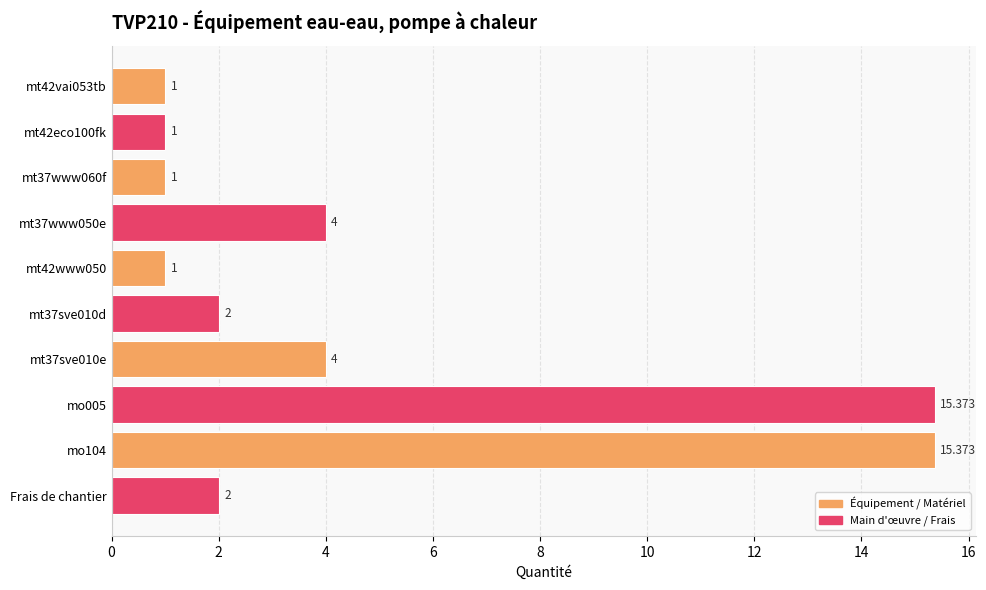

What is the label of the 1st bar from the bottom?

Frais de chantier